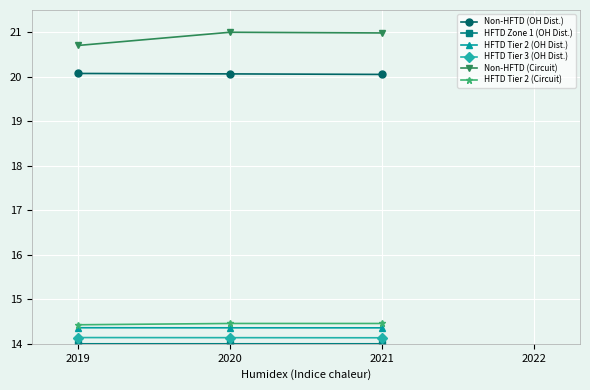

The value of Non-HFTD (OH Dist.) at 2019 is 32.2. True or false?

False